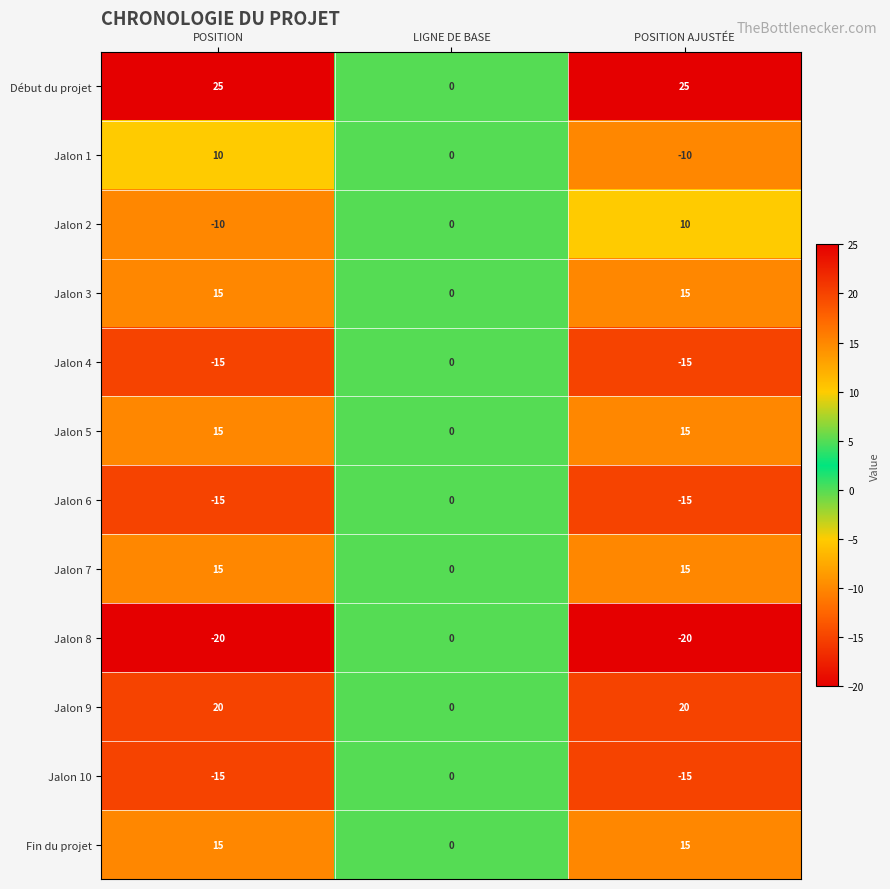

How many values in the Jalon 10 series exceed -15?

1